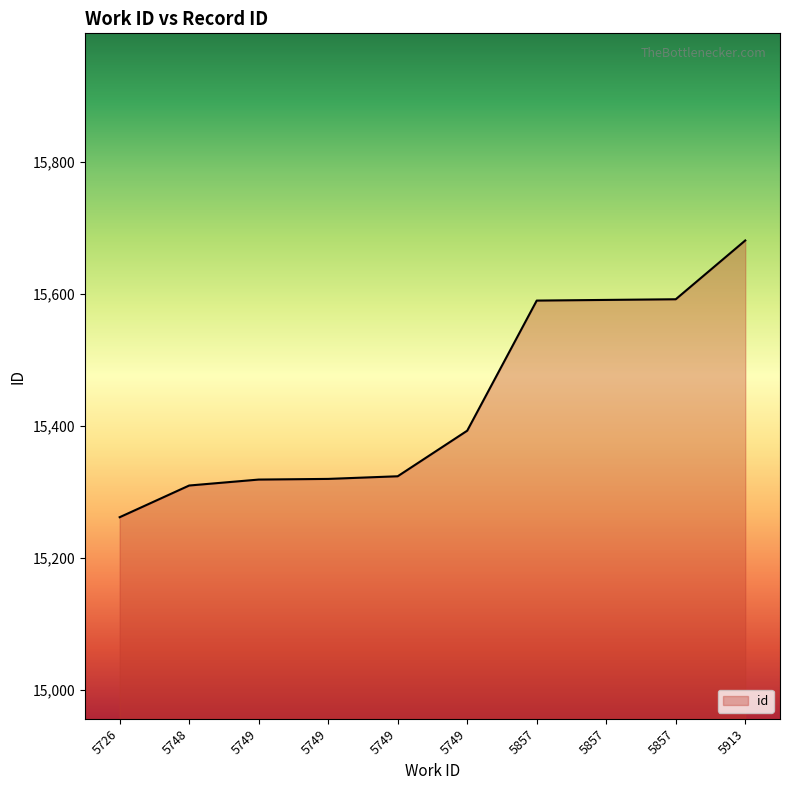

How many lines are shown in the chart?

1